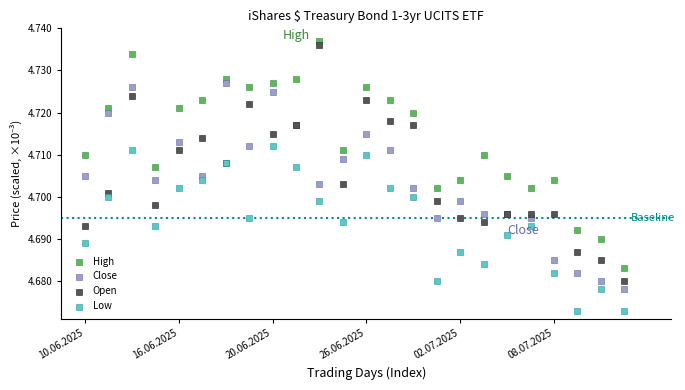

Which series has the largest Y range (max minus min)?

Open